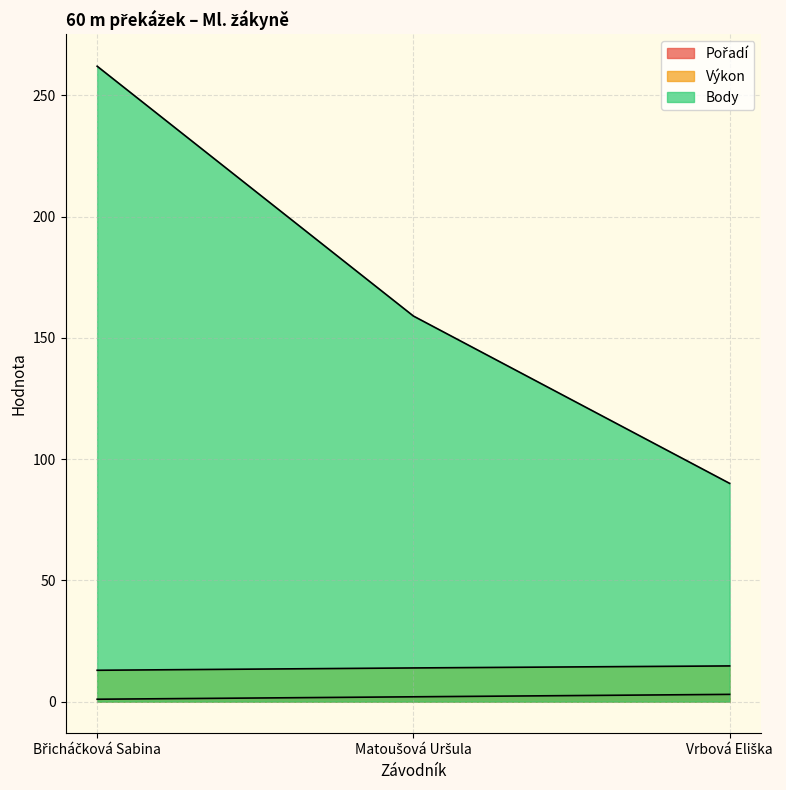

Does the chart display data point markers on the line(s)?

No